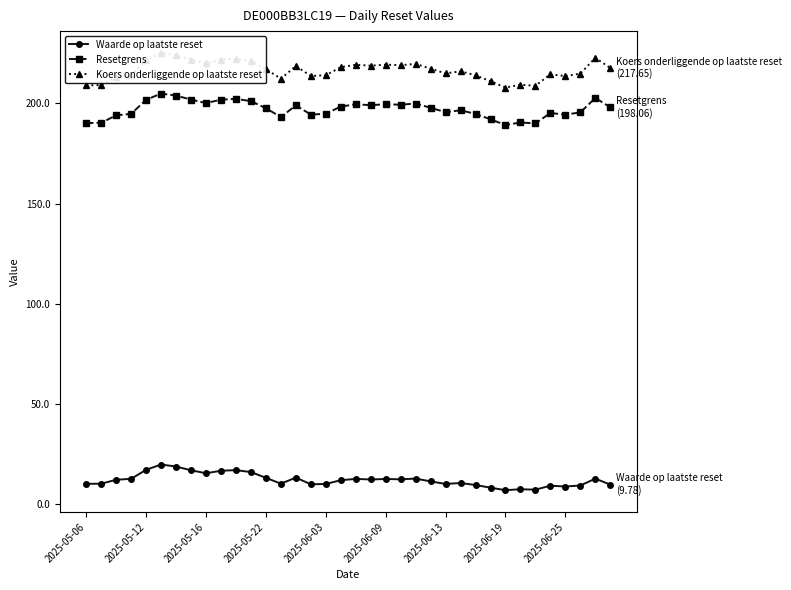

What is the maximum value for Waarde op laatste reset?

19.8